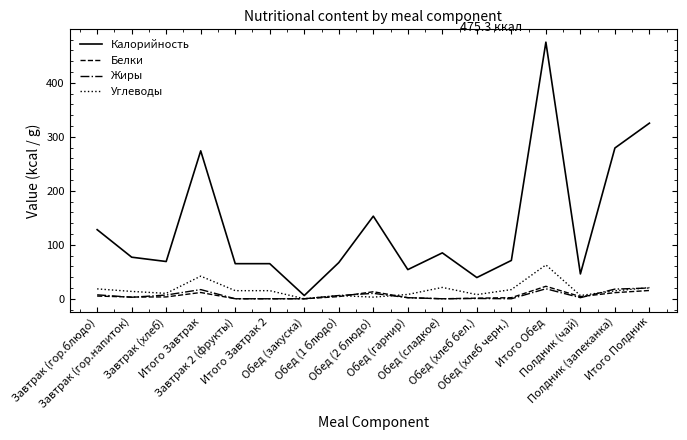

At how many categories does at least one series exceed 470?

1